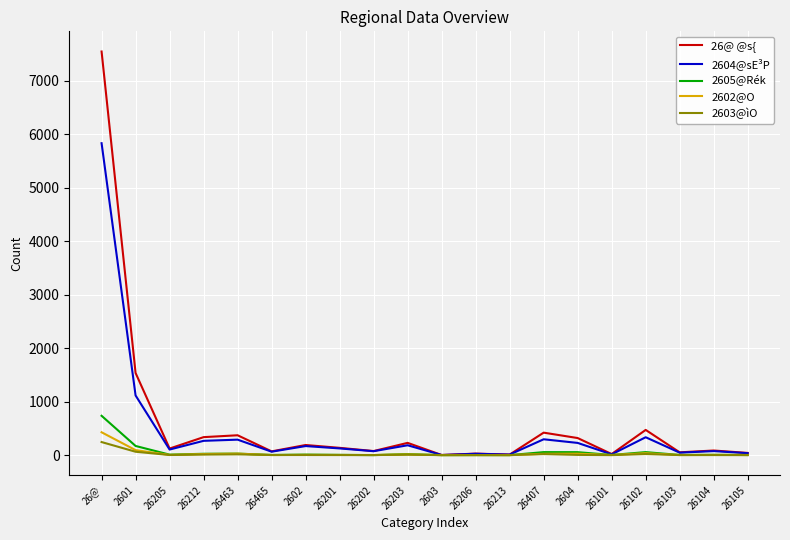

Is it true that 2603@ìO equals 19 at 26407?

True